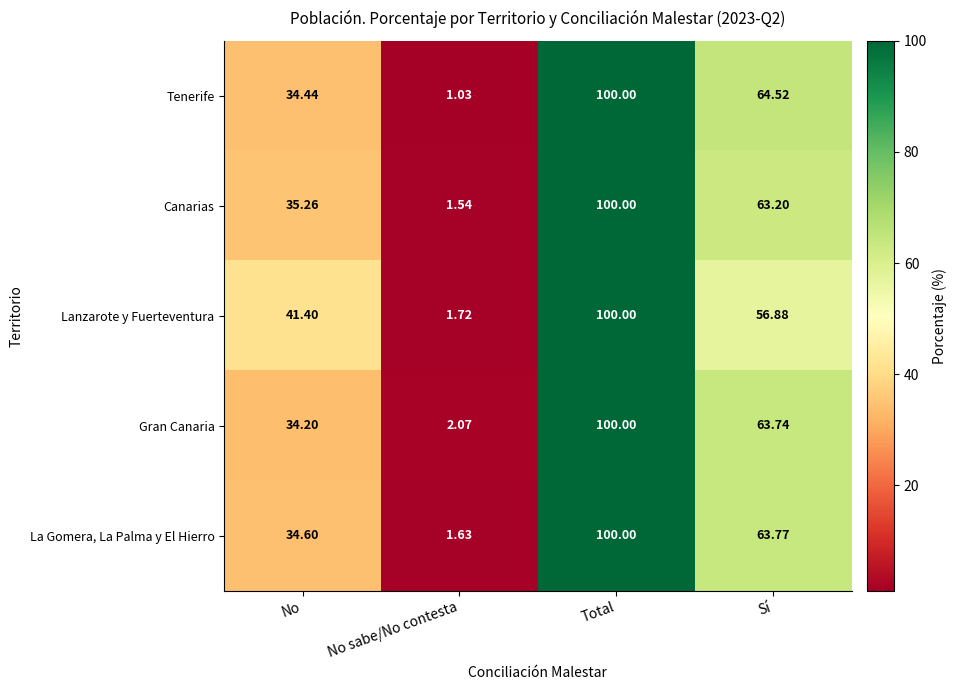

Which category has the lowest value in the Gran Canaria series?

No sabe/No contesta